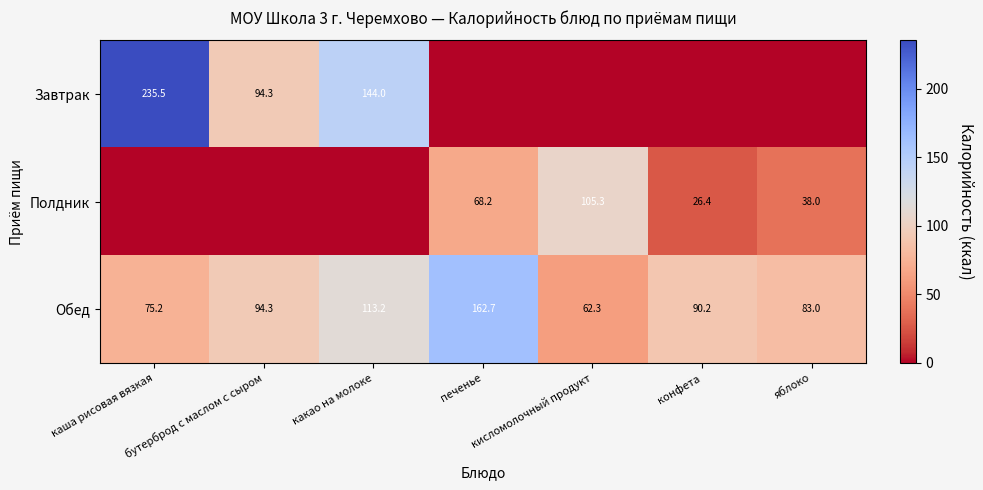

What is the difference between the Обед values at яблоко and кисломолочный продукт?

20.7